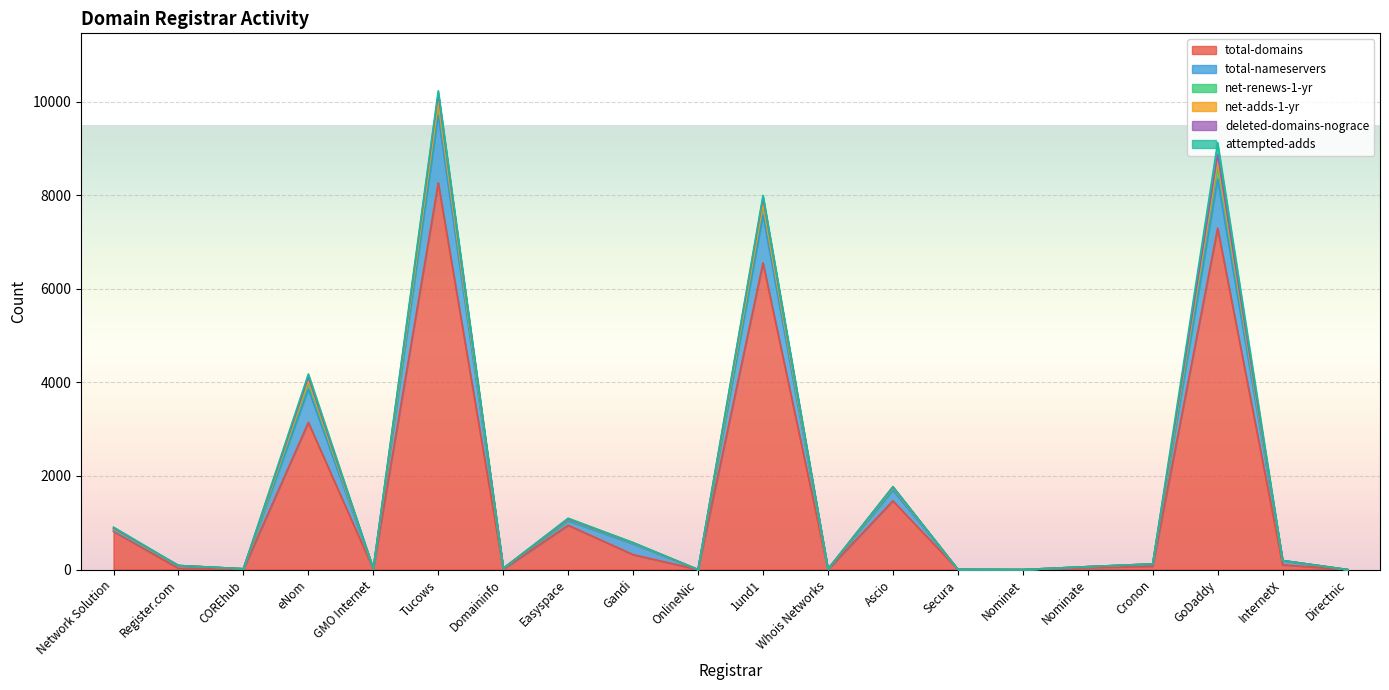

Does the chart display data point markers on the line(s)?

No